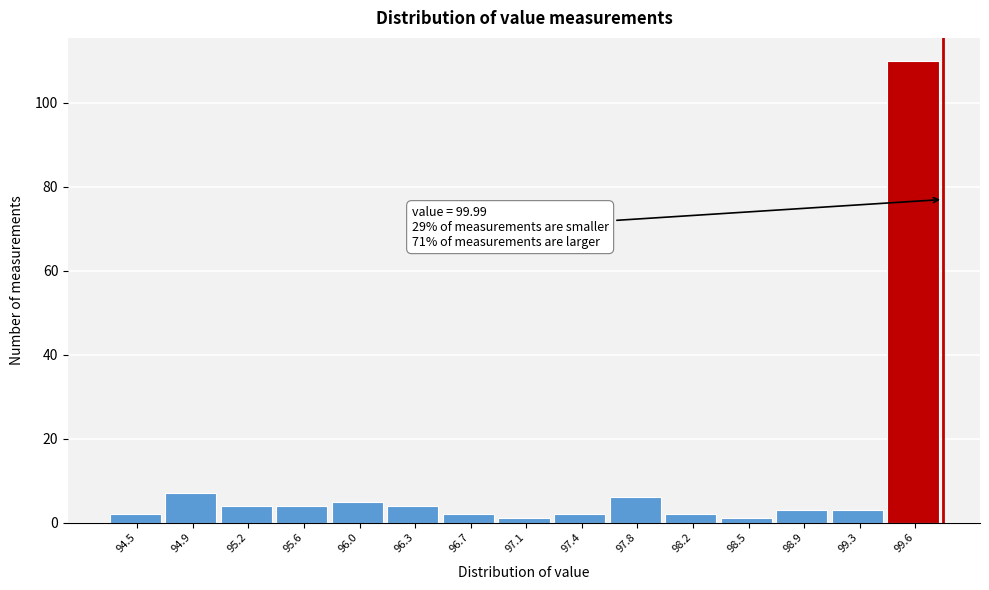

Reading right to left, extract all data points from this chart.

110	3	3	1	2	6	2	1	2	4	5	4	4	7	2